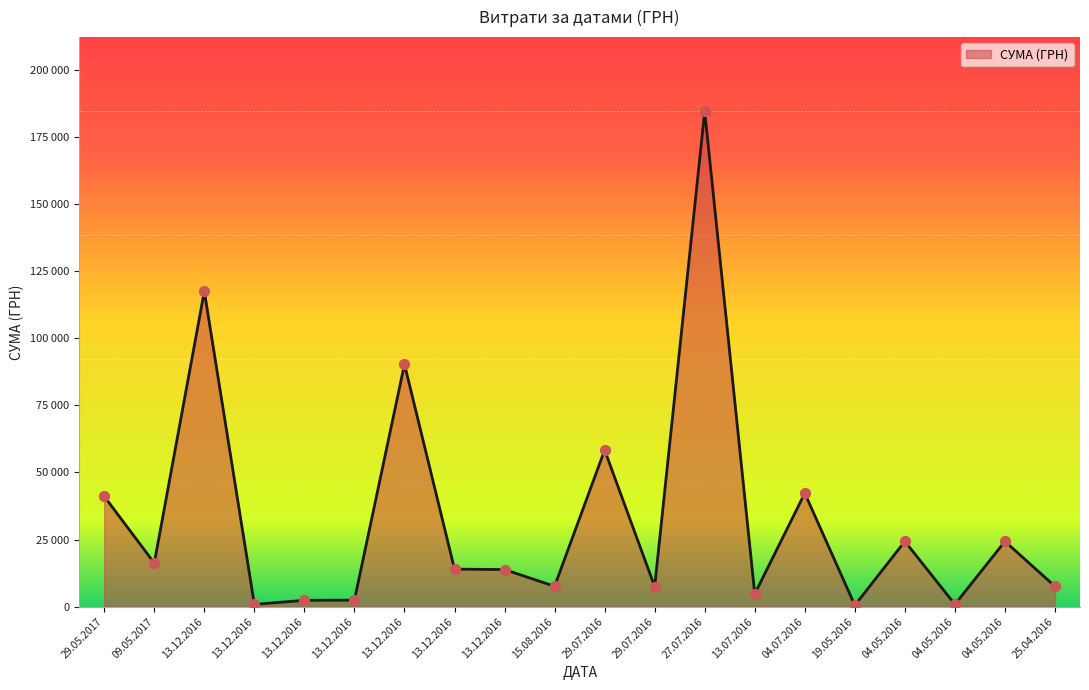

Which has a higher value, 04.05.2016 or 29.07.2016?

29.07.2016